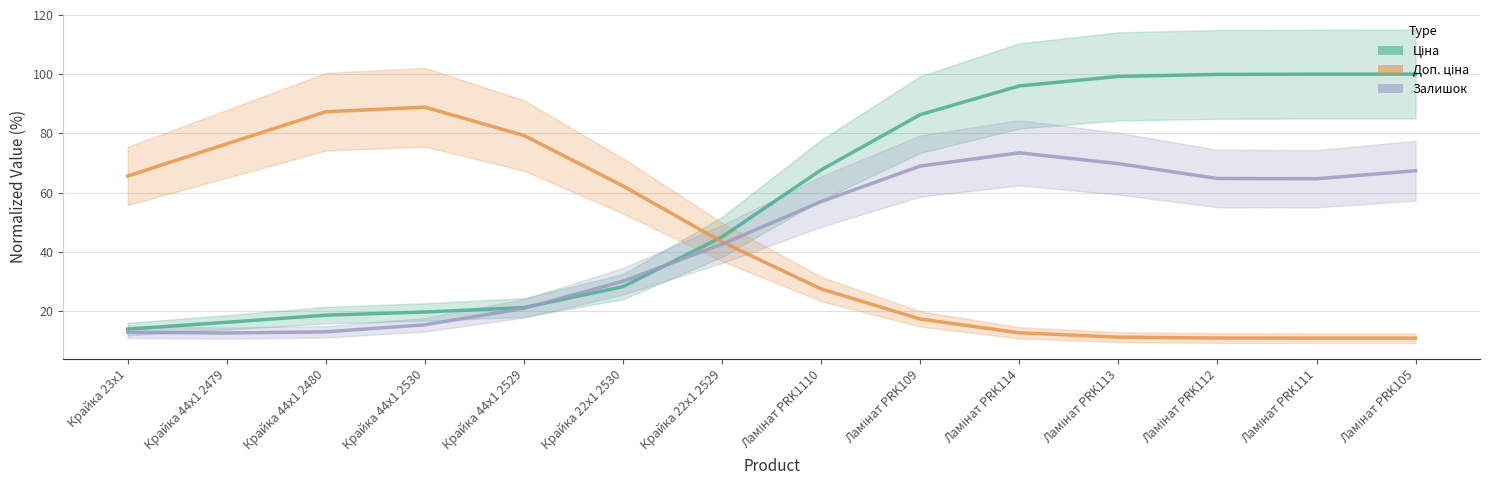

The Ціна series shows 4.3 at Крайка 44x1 2530. True or false?

False